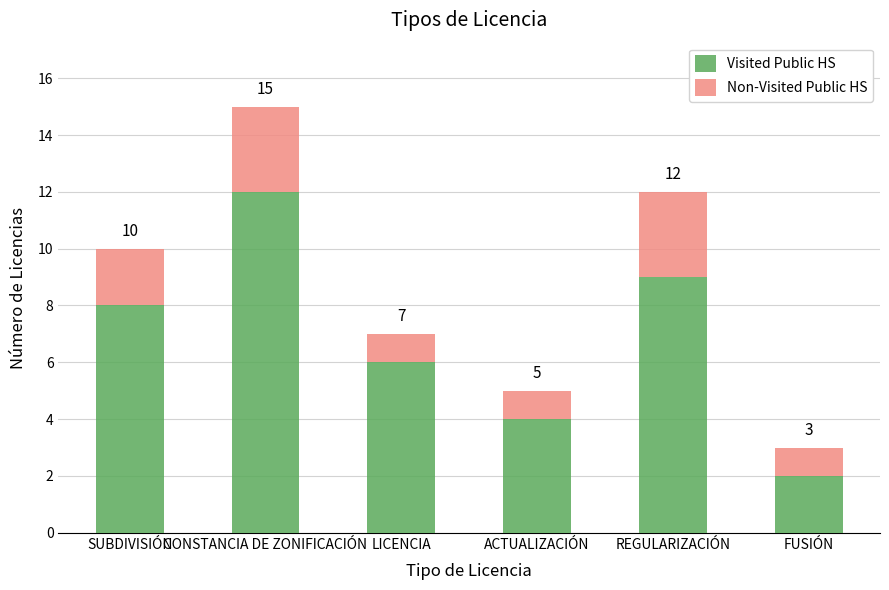

Which series has the largest total across all categories?

Visited Public HS